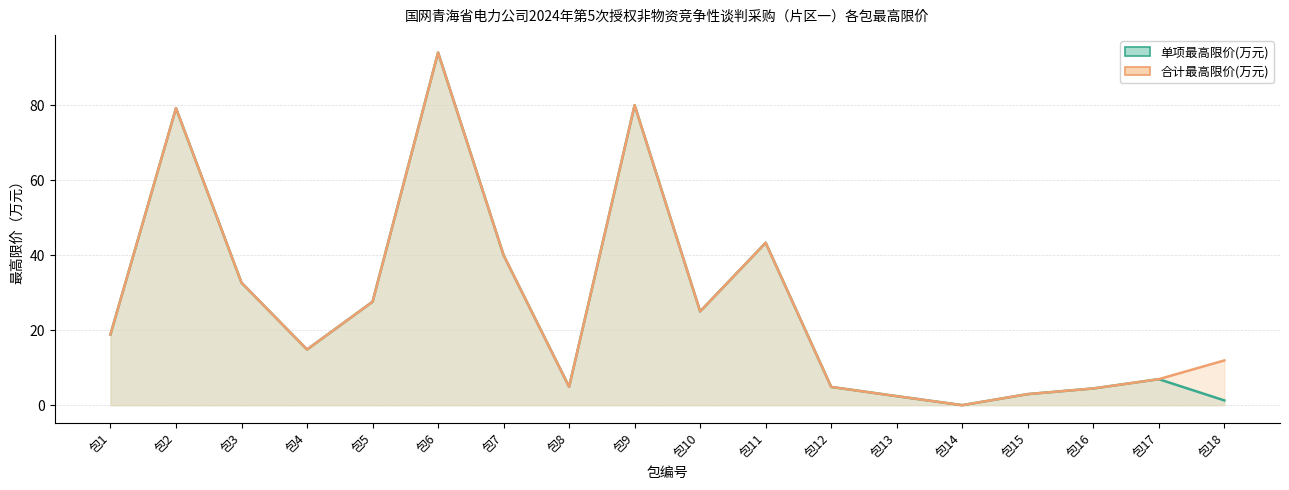

Which series has the largest total across all categories?

合计最高限价(万元)